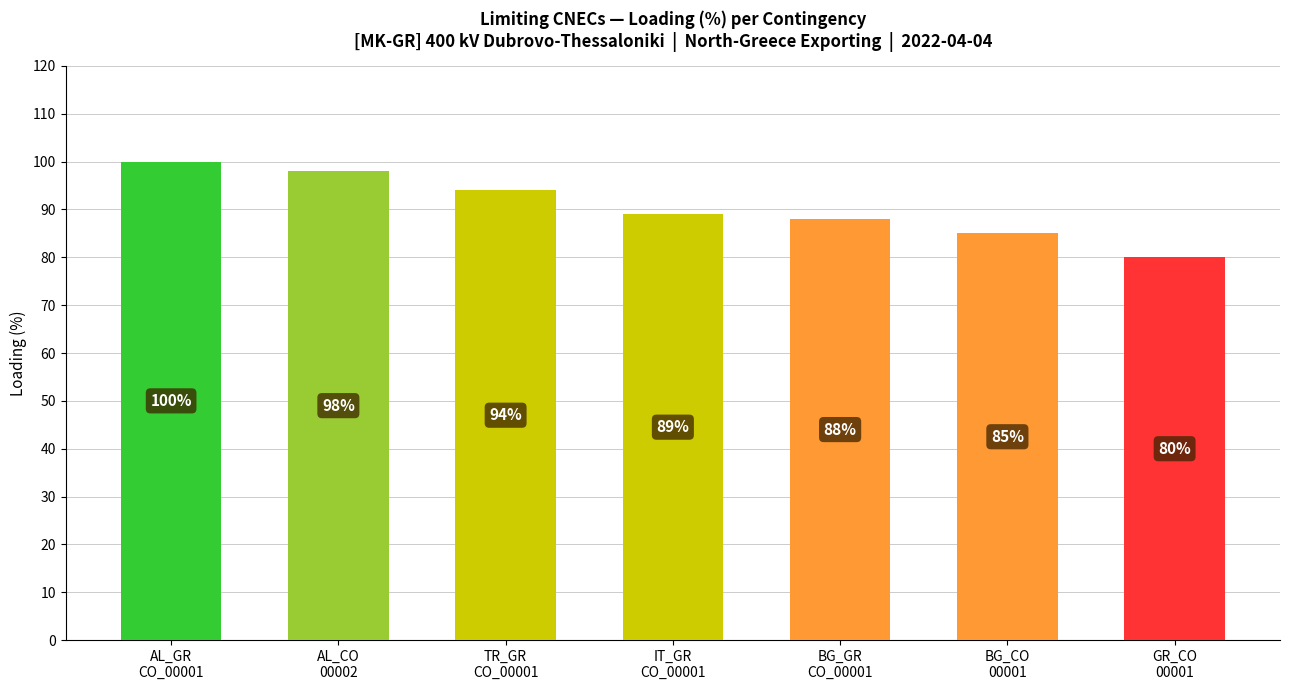

What is the value of the 5th bar from the left?

88